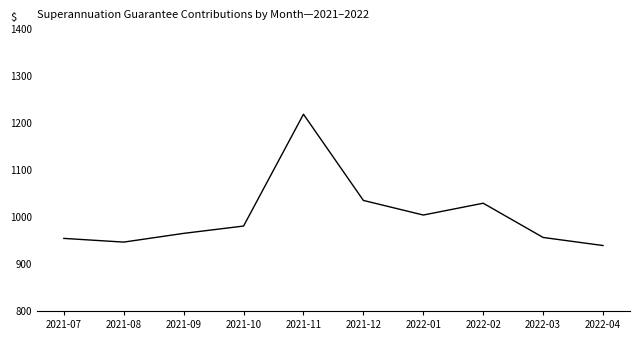

Is it true that the value at 2021-11 is 1218.8?

True